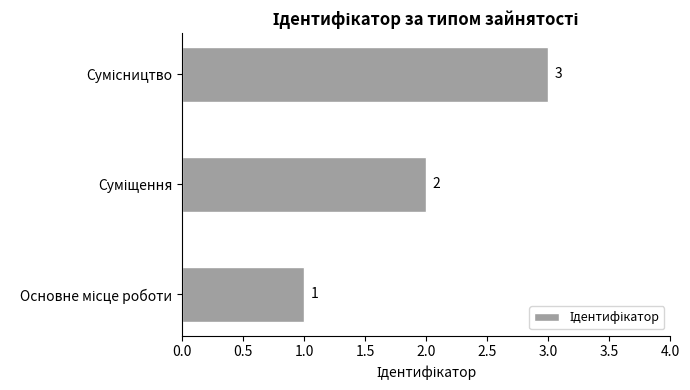

What is the sum of all values?

6